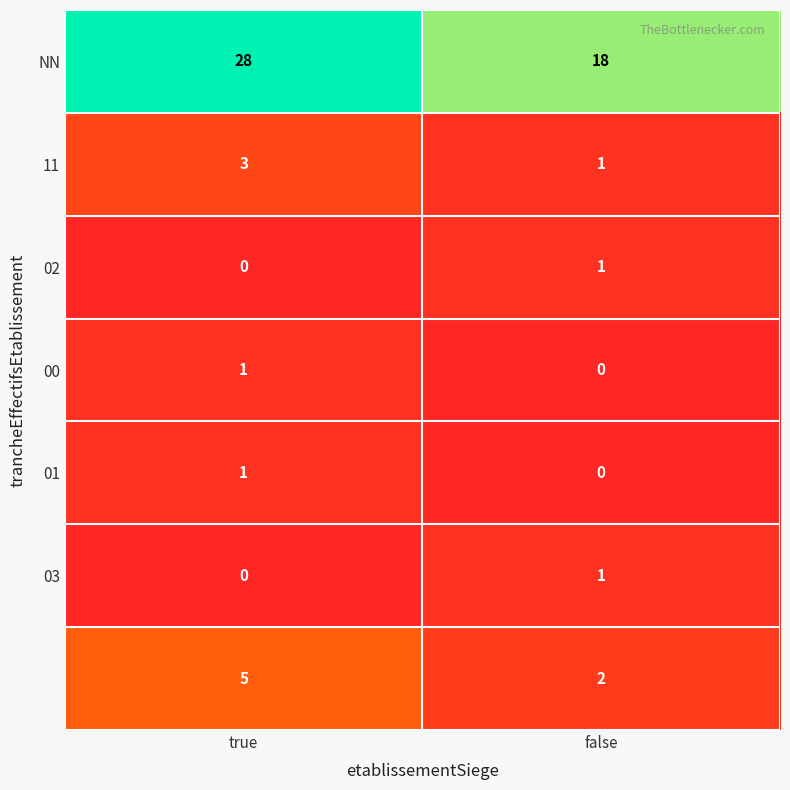

At which category is the sum across all series the highest?

true